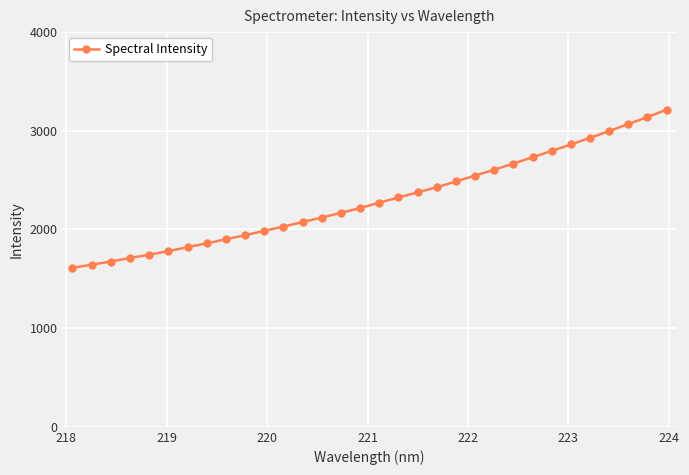

What is the sum of all values?

73725.4